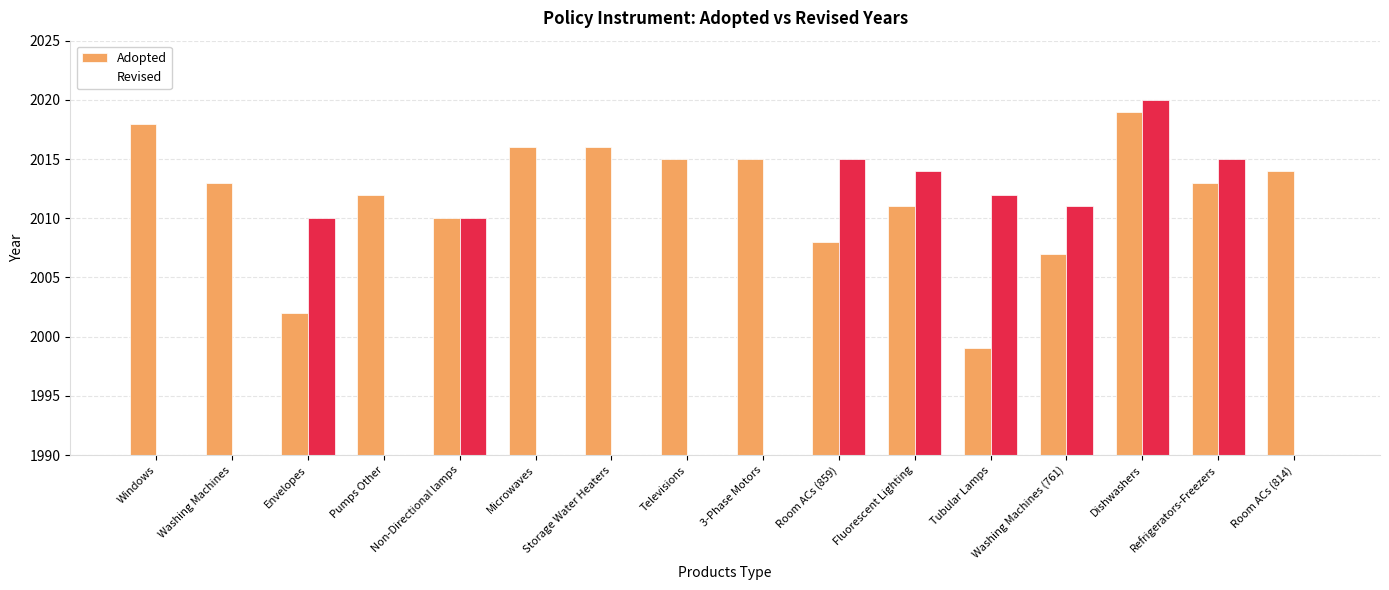

What is the sum of all Revised values?

16107